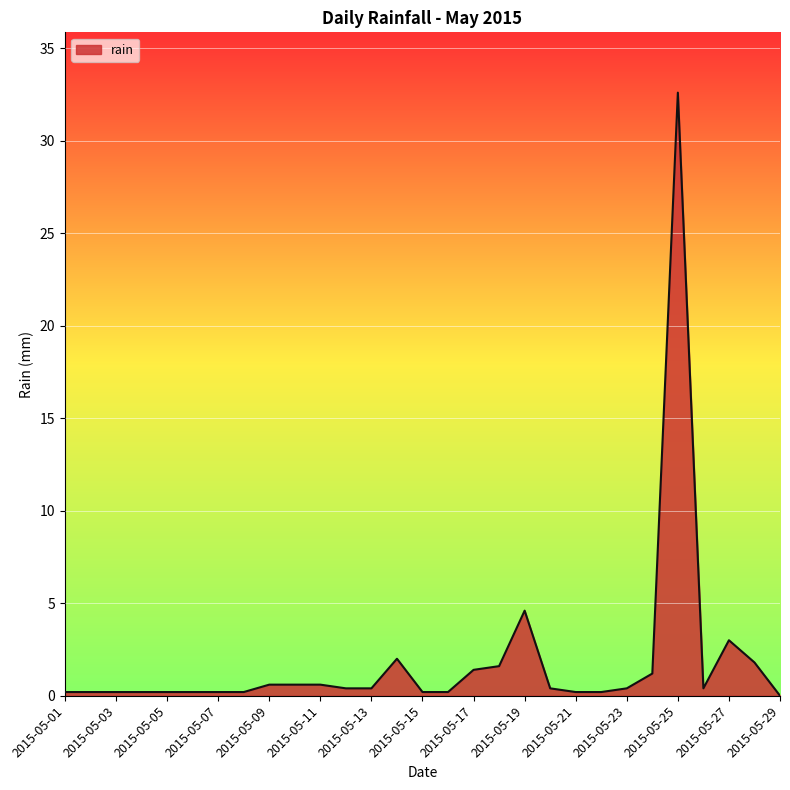

What is the sum of all values?

54.4